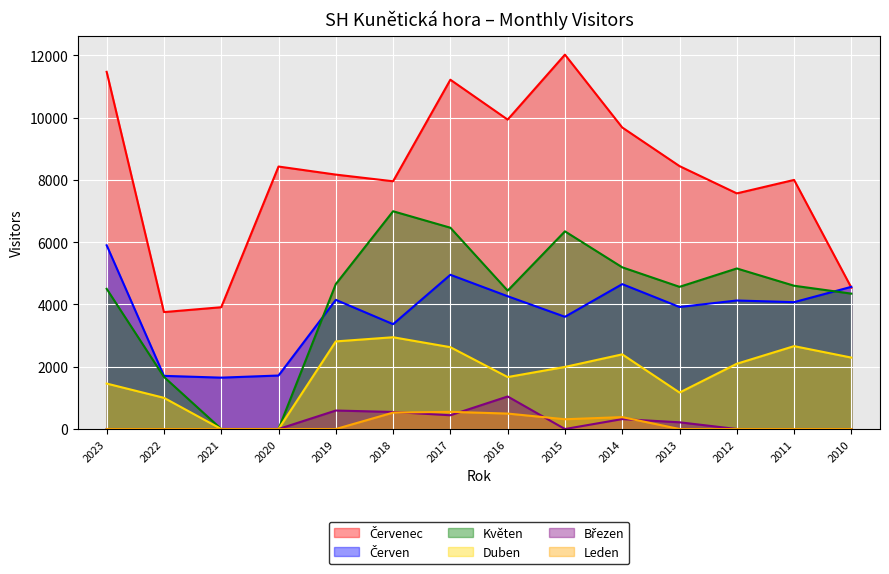

At which label is Duben closest to 1473?

2023